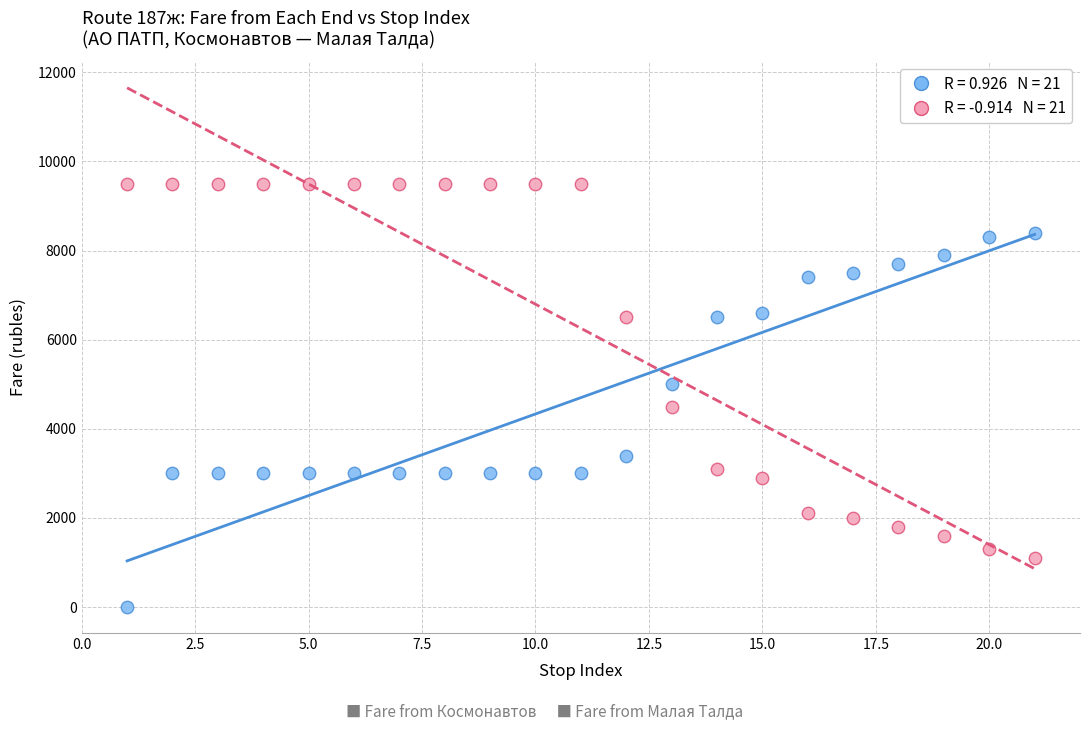

Across all data points, what is the range of X values (max minus min)?

20